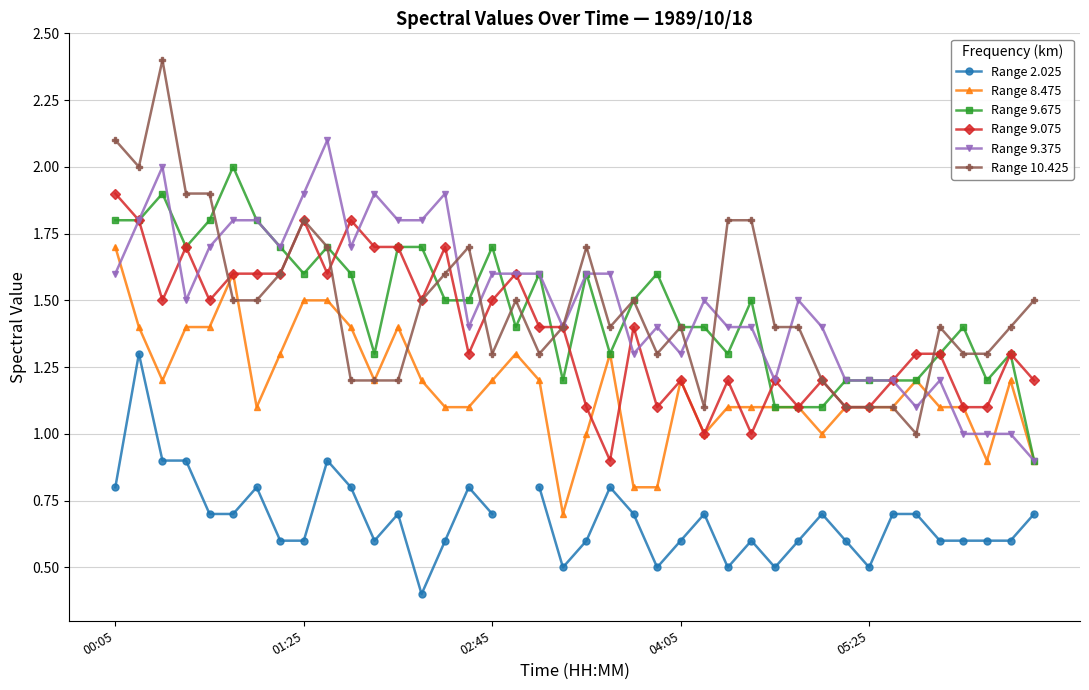

How many lines are shown in the chart?

6